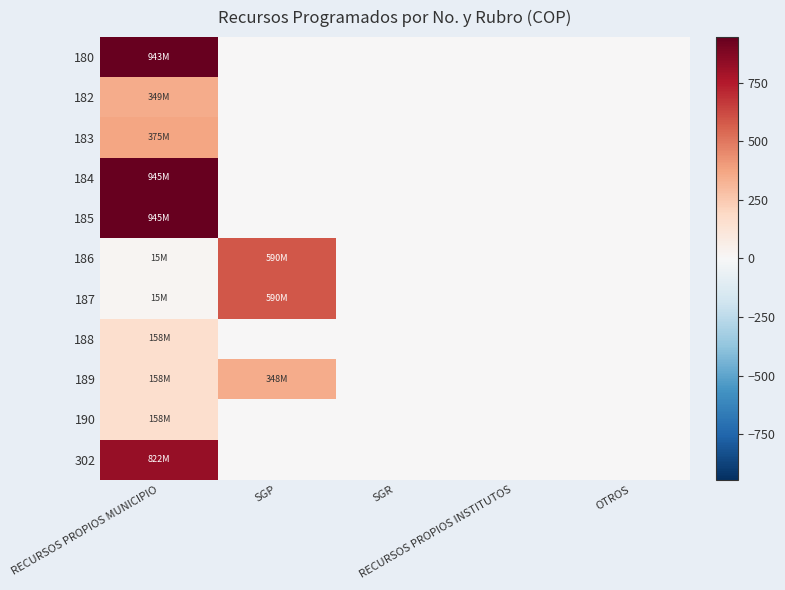

At which category is the sum across all series the highest?

RECURSOS PROPIOS MUNICIPIO